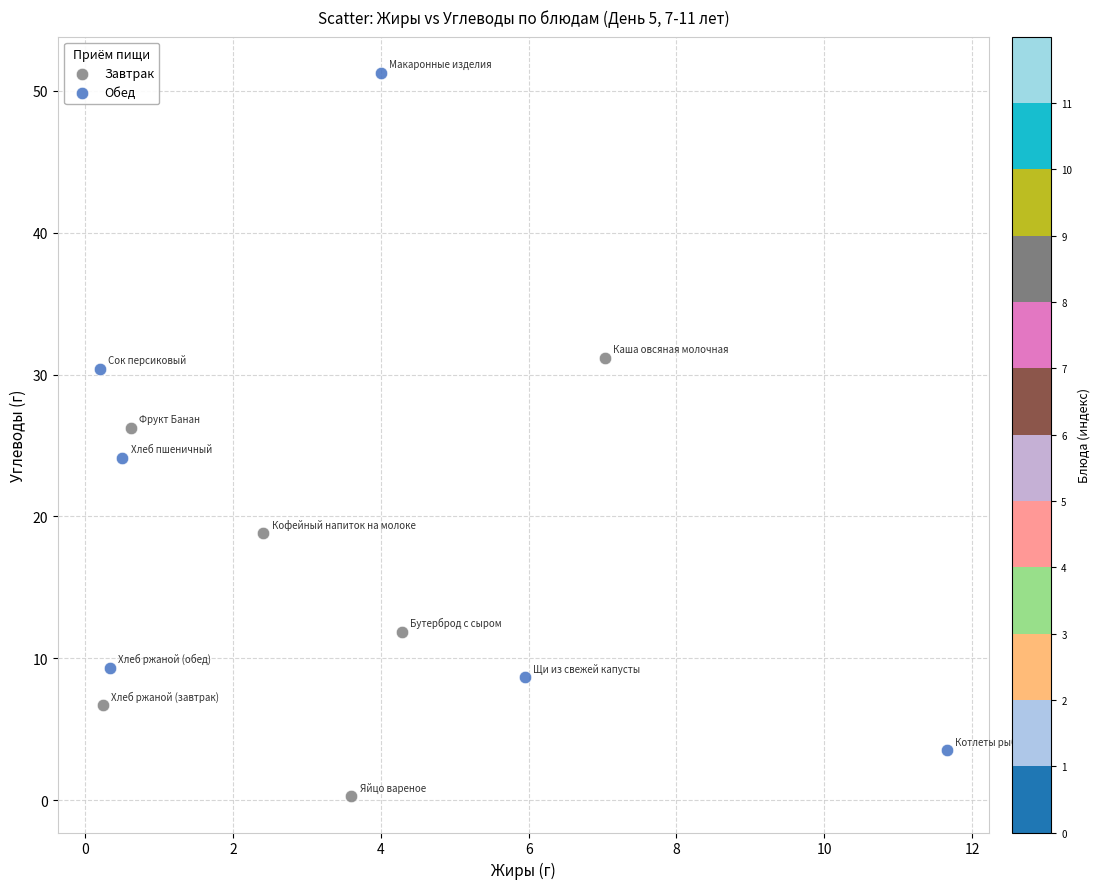

Which series has the largest Y range (max minus min)?

Обед